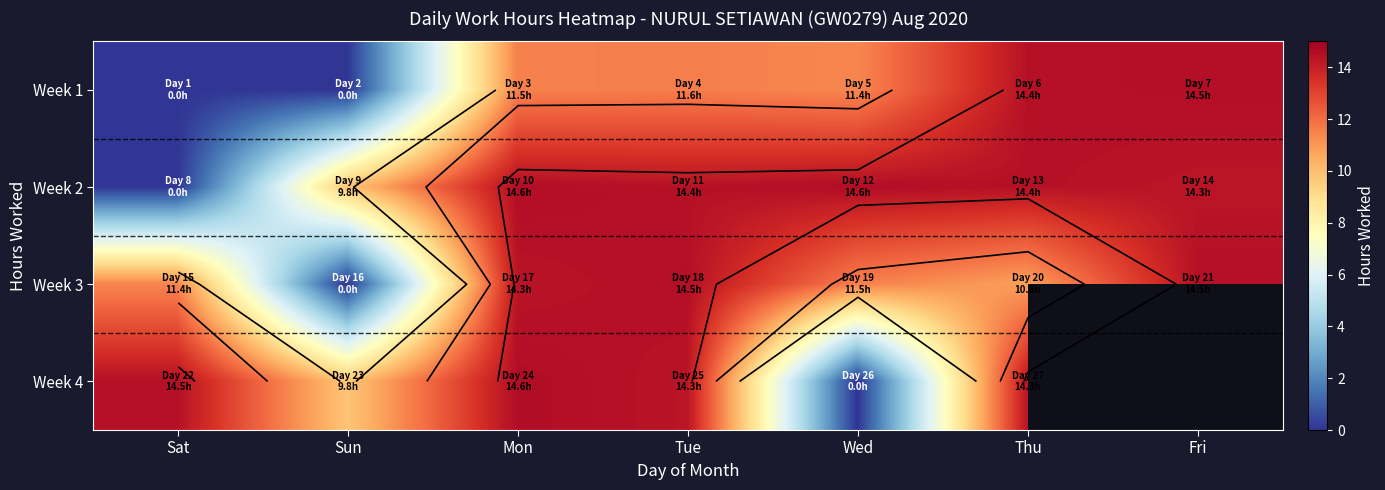

What is the total value across all series at Mon?

55.0